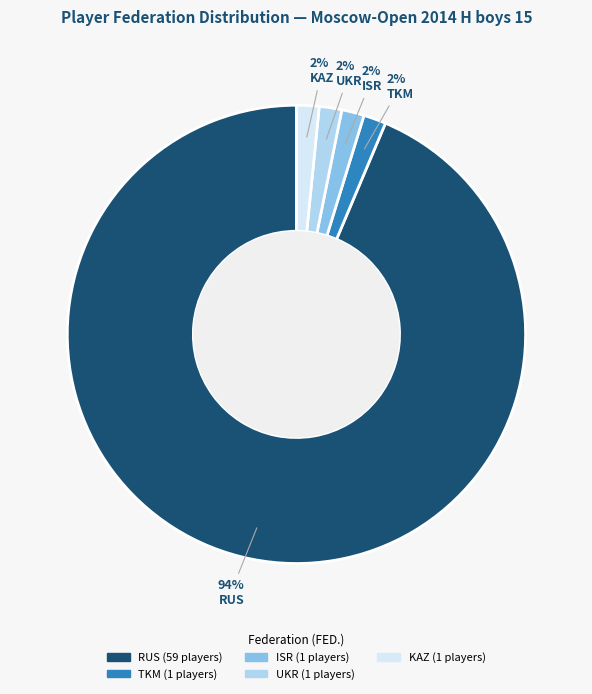

How many slices are in this pie chart?

5